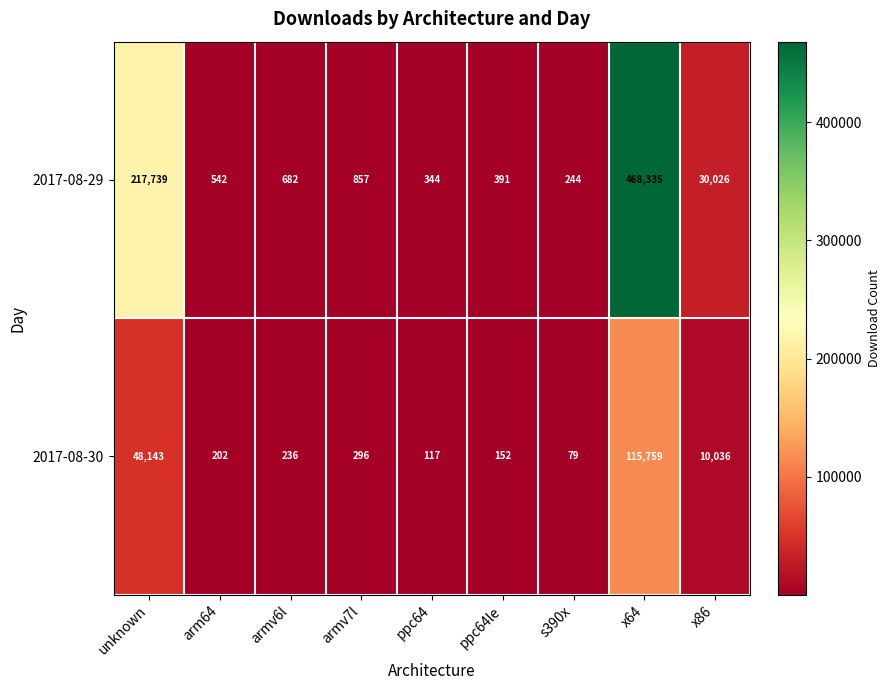

Reading left to right, transcribe all the data shown in this chart.

2017-08-29: 217739	542	682	857	344	391	244	468335	30026
2017-08-30: 48143	202	236	296	117	152	79	115759	10036